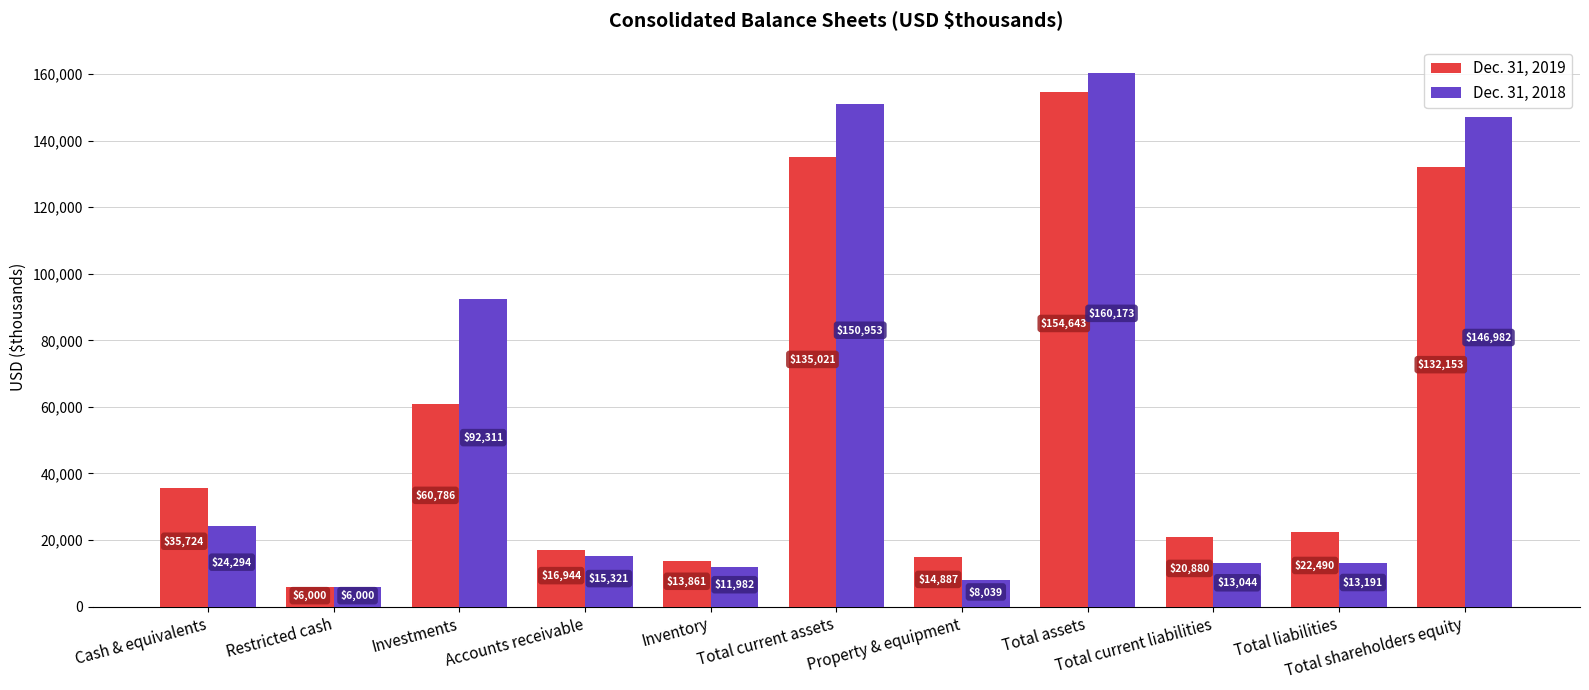

Is it true that Dec. 31, 2018 equals 48170 at Investments?

False